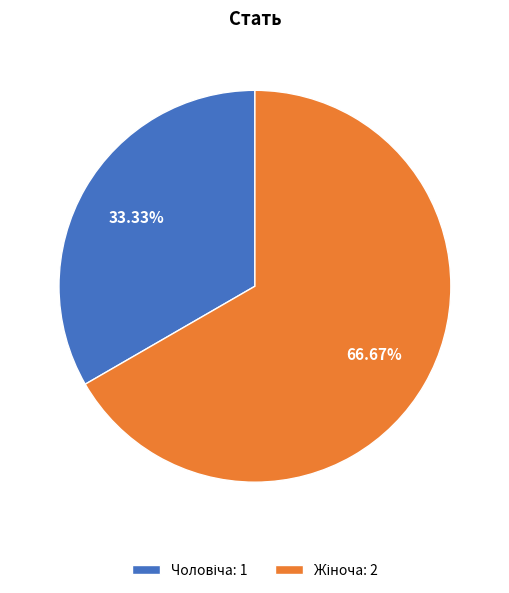

Is there any slice that represents more than half of the pie?

Yes